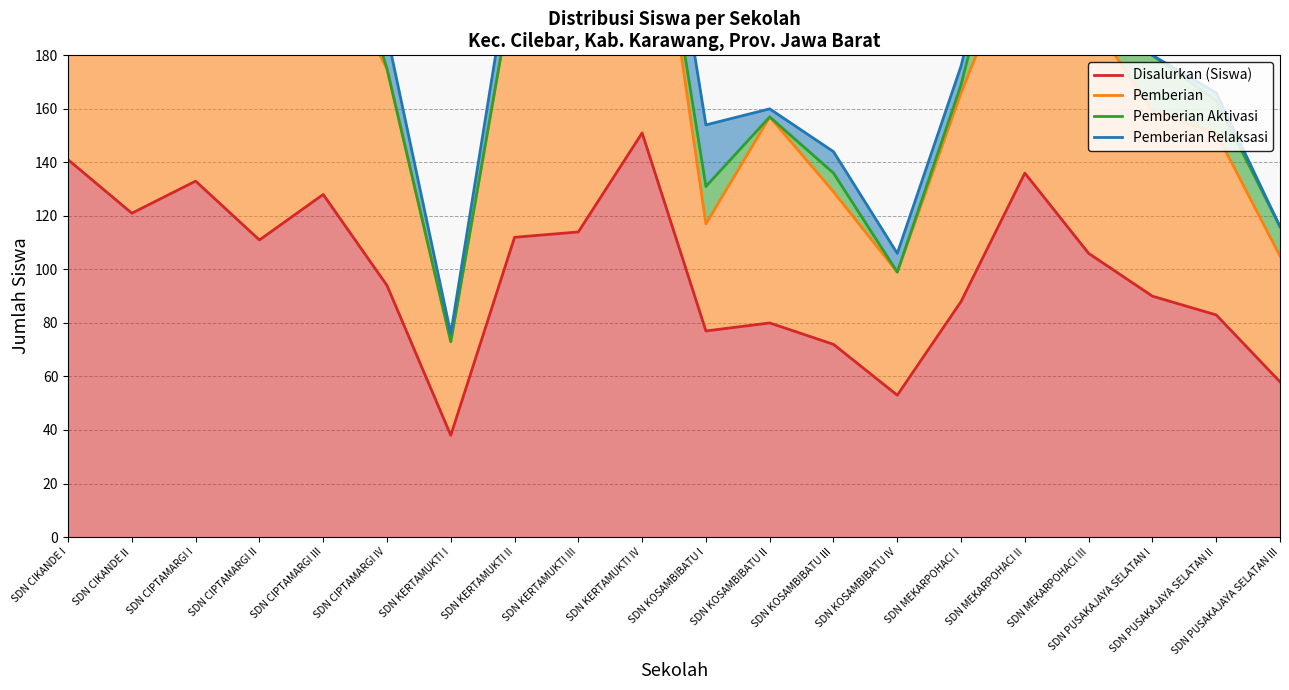

Read the Pemberian Aktivasi value at SDN KERTAMUKTI II, to the nearest 50.

200